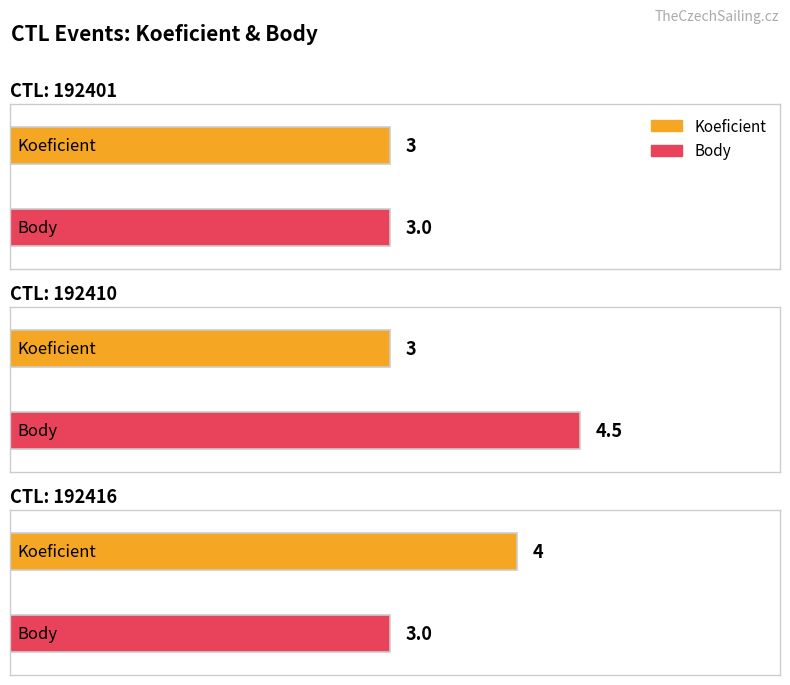

Reading right to left, what are all the values shown in this chart?

Koeficient: 4.0	3.0	3.0
Body: 3.0	4.5	3.0